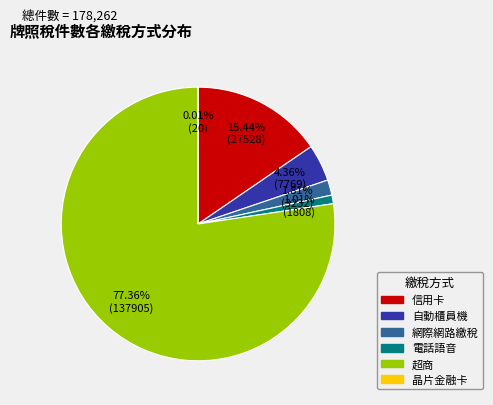

What is the ratio of the value at 自動櫃員機 to the value at 信用卡?

0.3